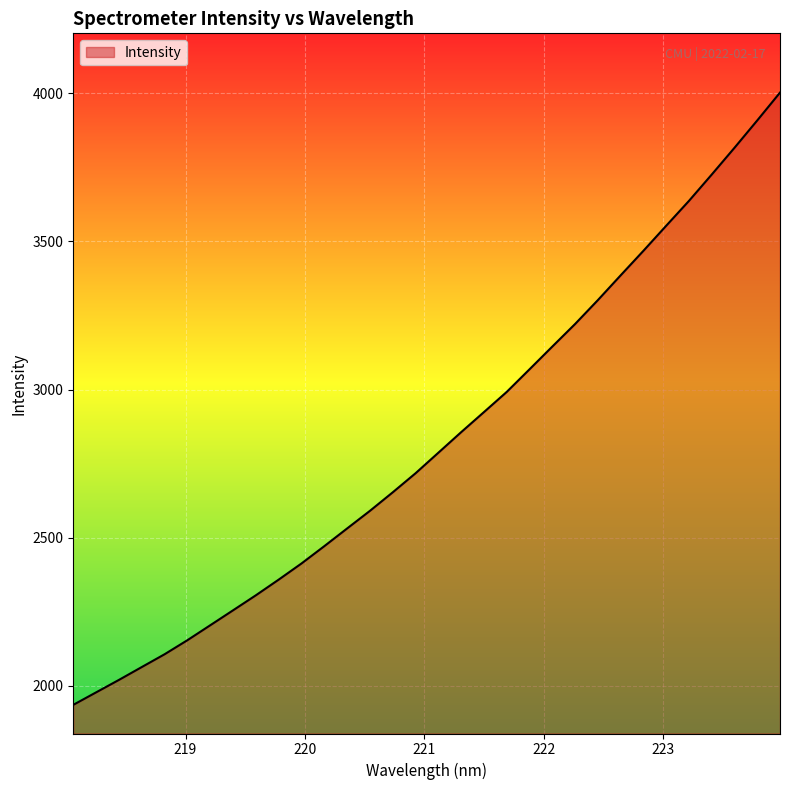

What is the minimum value shown in the chart?

1935.3